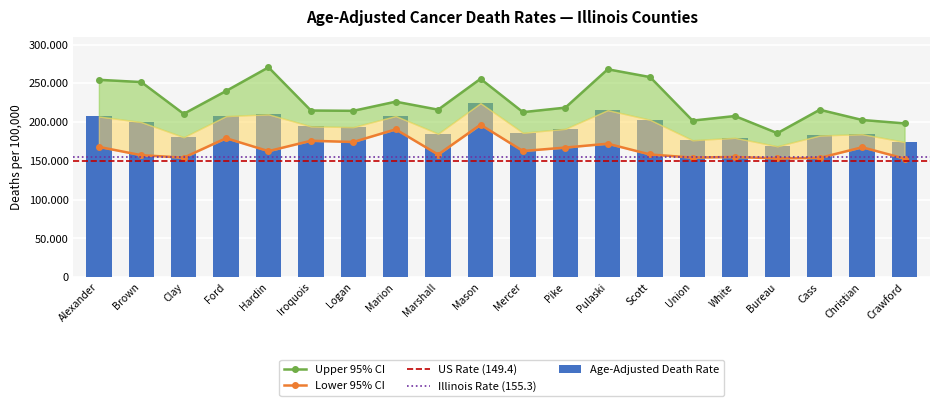

At which label does Age-Adjusted Death Rate reach its peak?

Mason